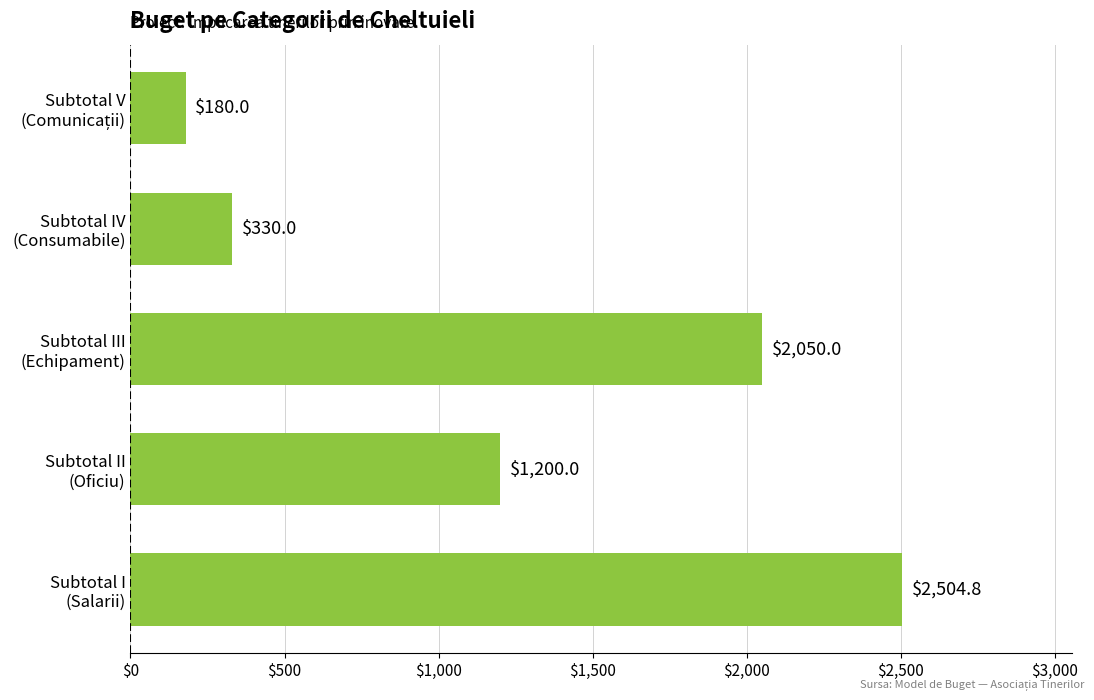

What is the maximum value shown in the chart?

2504.8